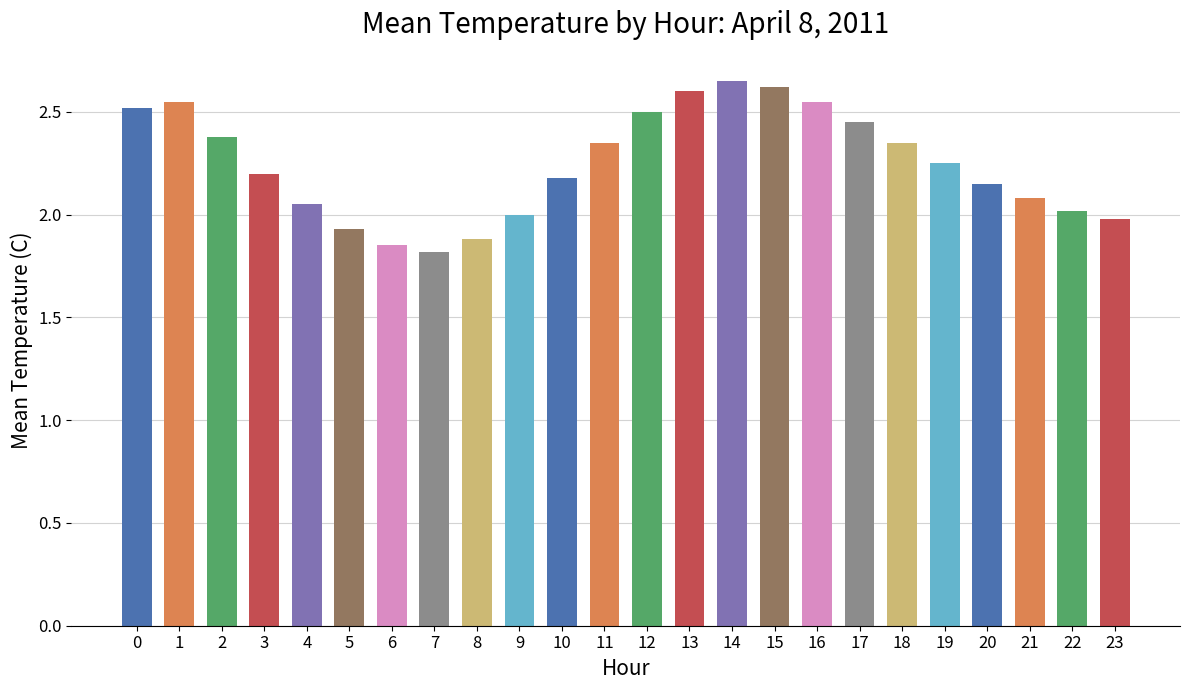

How many categories are shown in the chart?

24